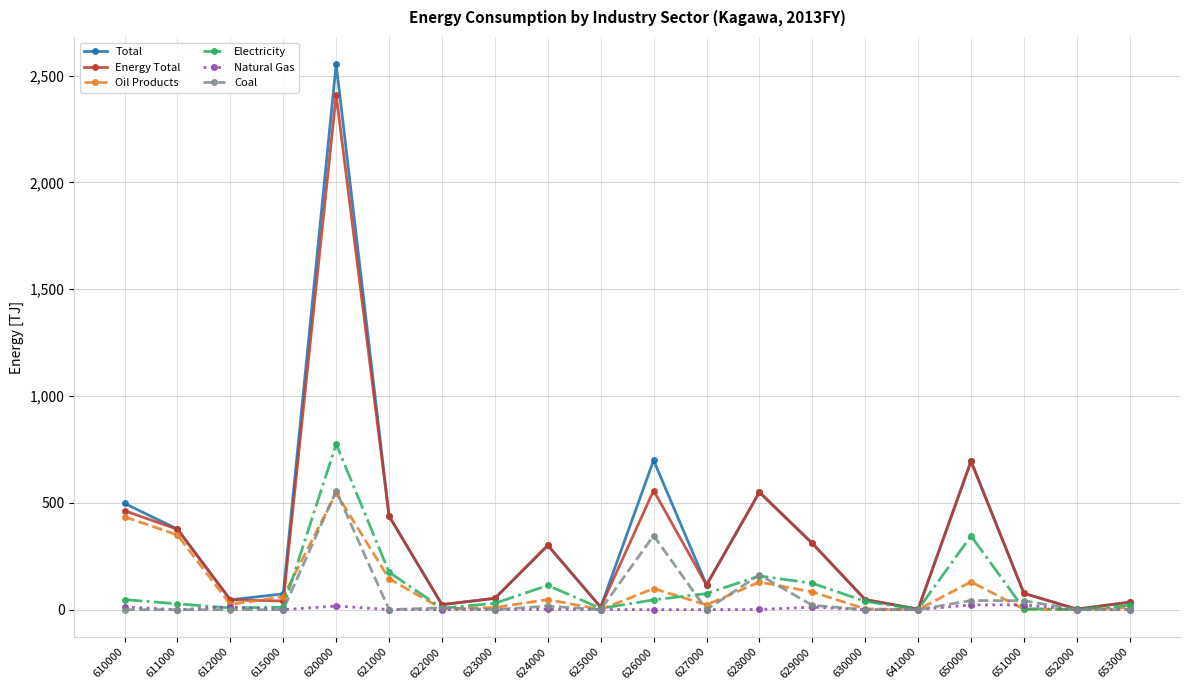

Is the value of Energy Total at 650000 greater than the value of Oil Products at 651000?

Yes